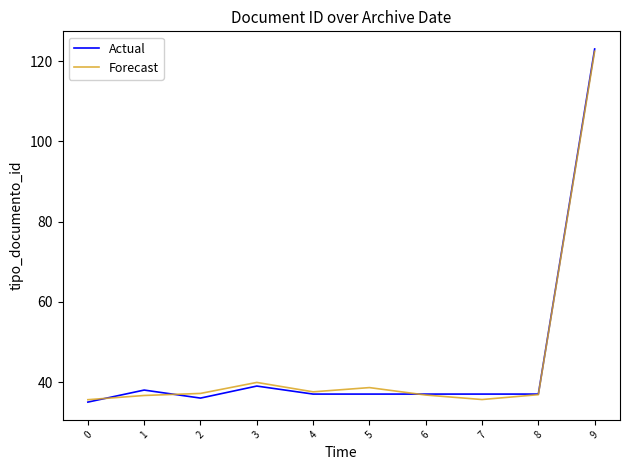

At which category is the sum across all series the highest?

9